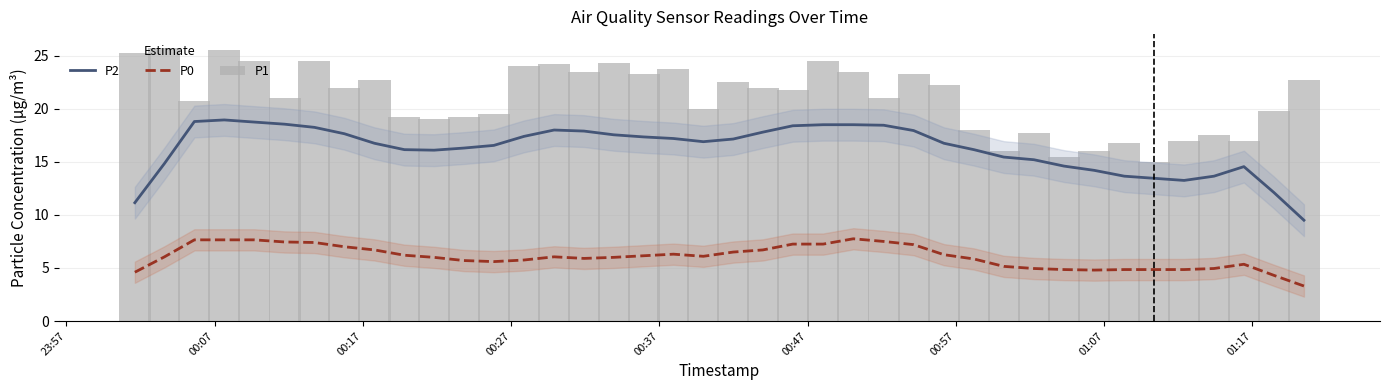

What is the highest value of the P0 series?

7.8